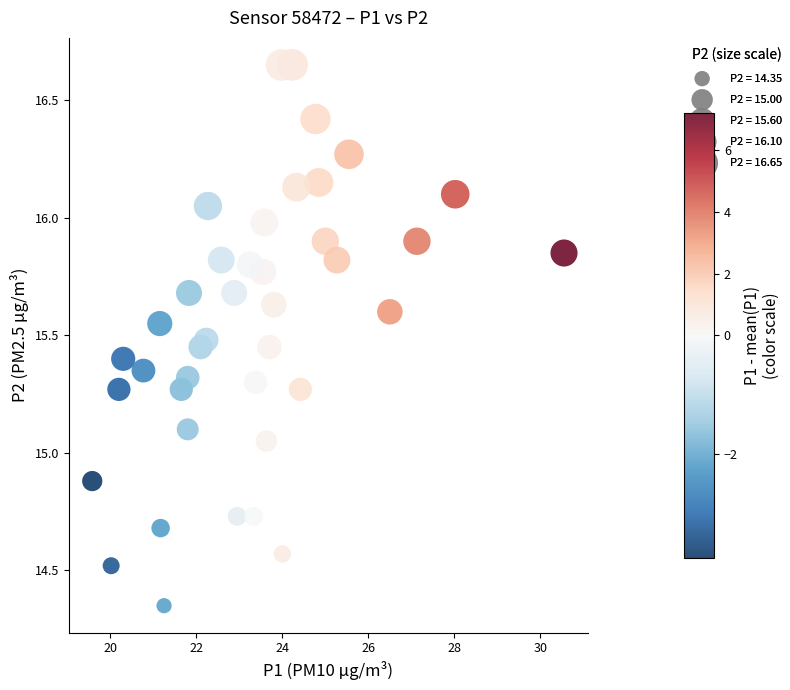

What is the range of X values (max minus min)?

11.0